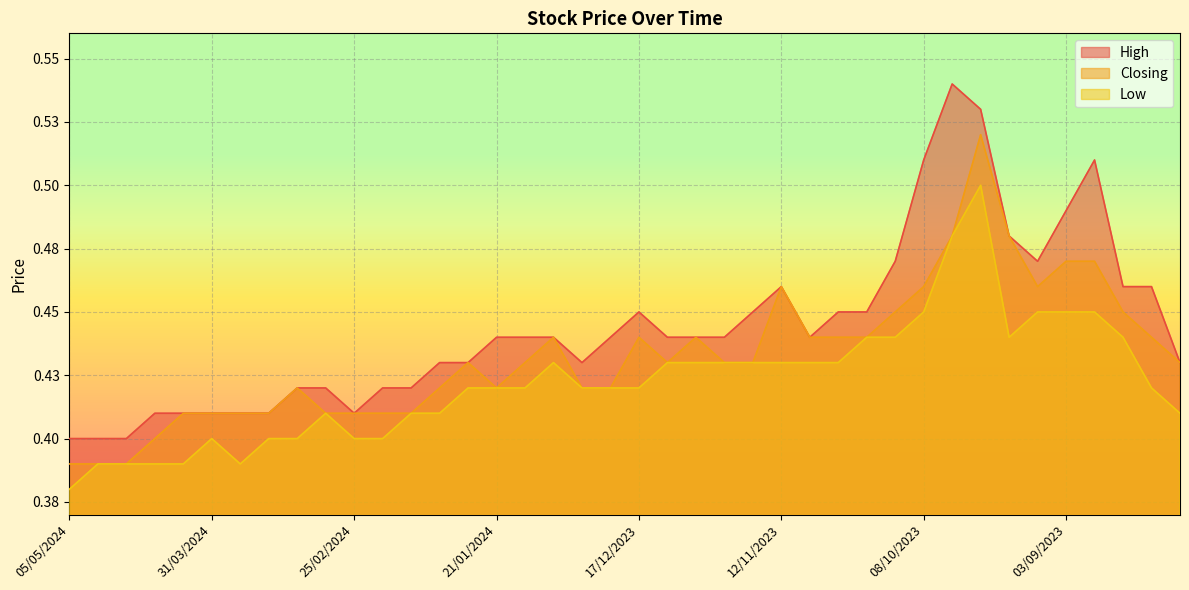

True or false: High and Closing cross at least once.

False